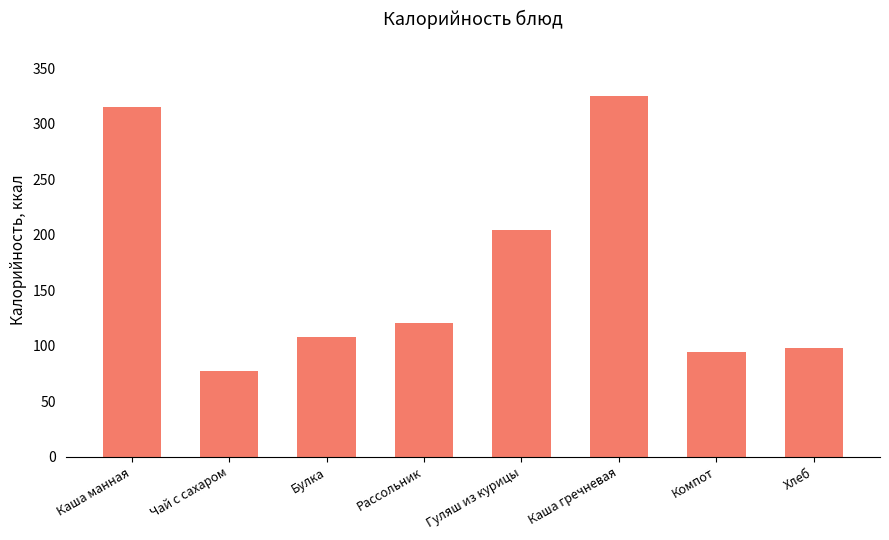

What is the difference between the second highest and second lowest values?

220.8